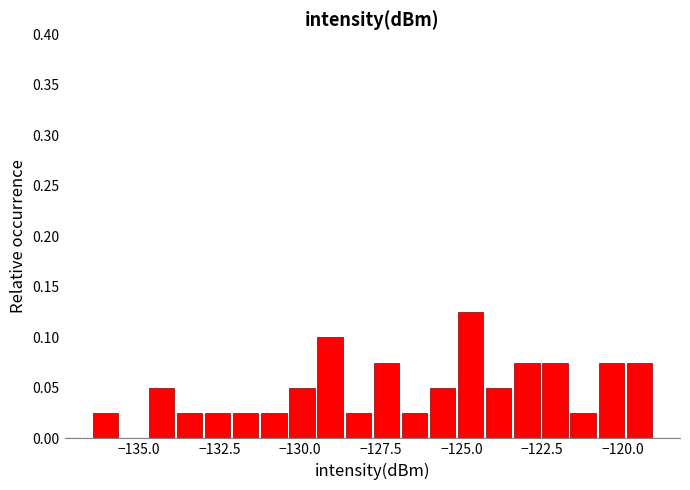

Around what value on the x-axis is the tallest bar? Give the approximate position of its centre, as read against the axis.

-124.5